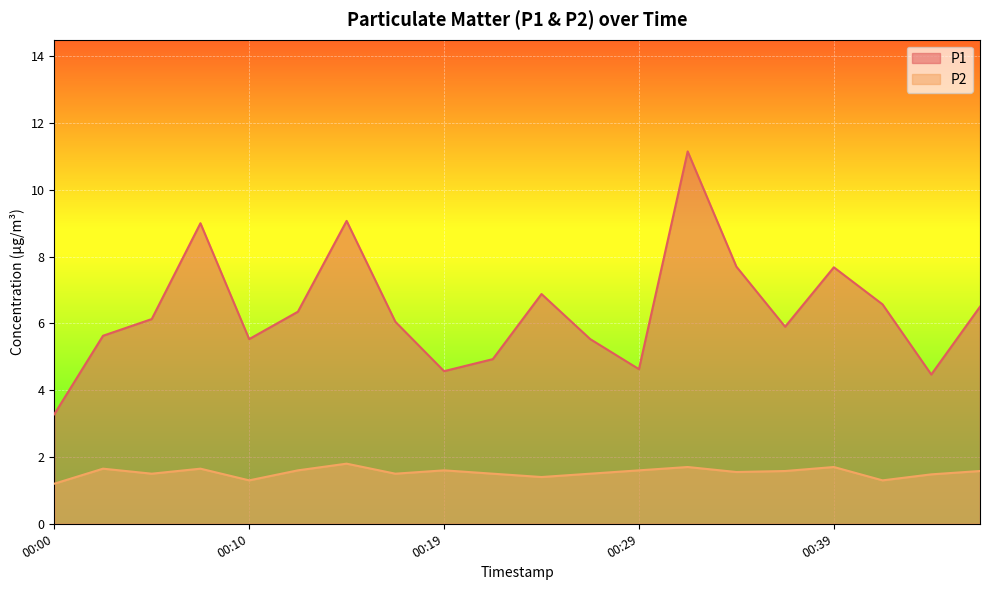

What are all the series names shown in the legend?

P1, P2